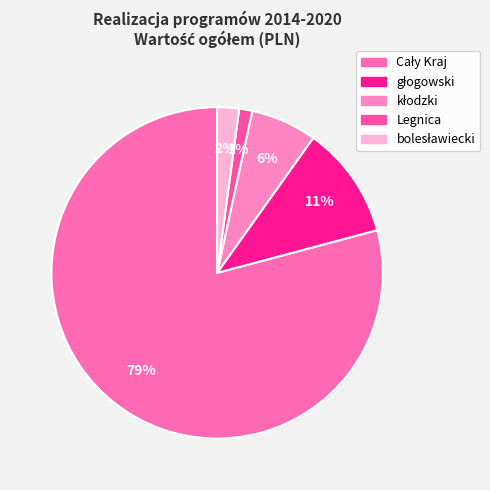

Count the number of slices in the pie.

5